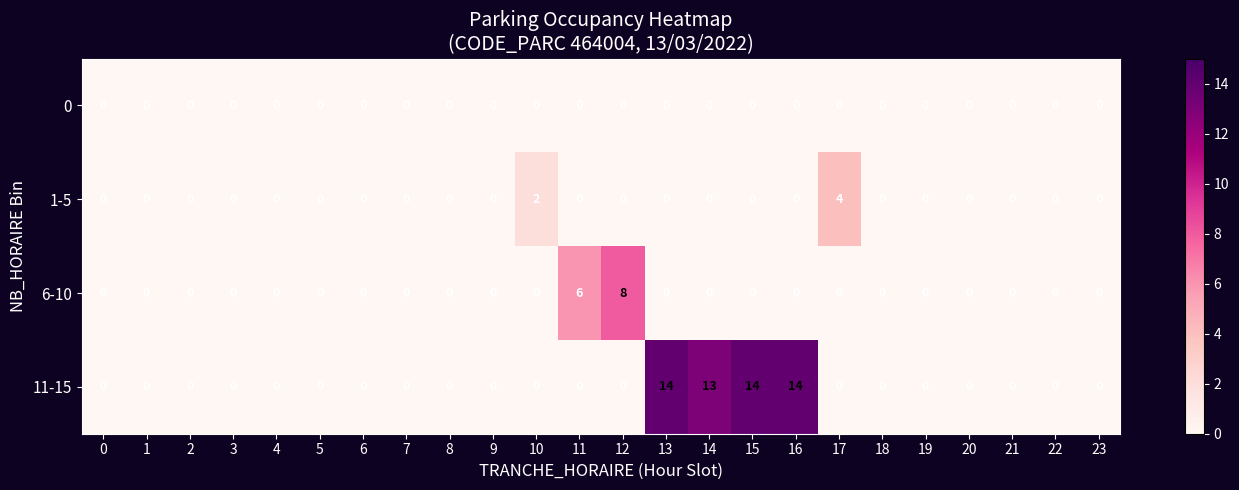

How many 6-10 values are between 0 and 1?

22